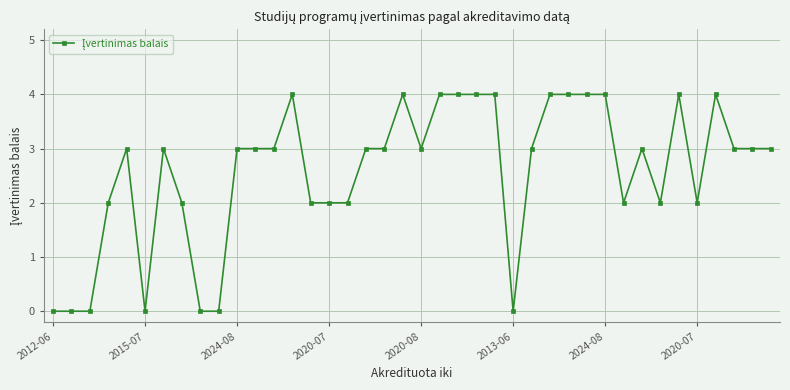

What is the greatest value displayed?

4